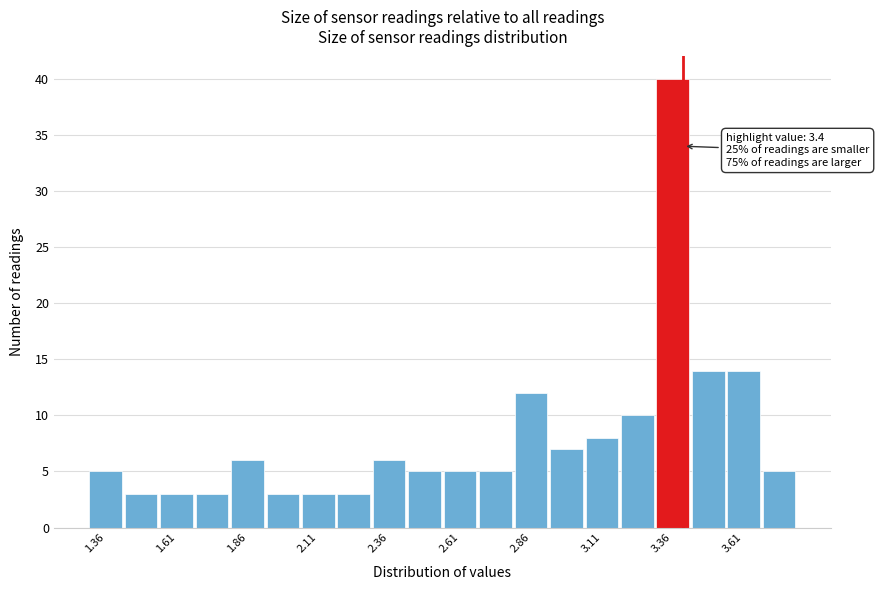

Around what value on the x-axis is the tallest bar? Give the approximate position of its centre, as read against the axis.

3.35